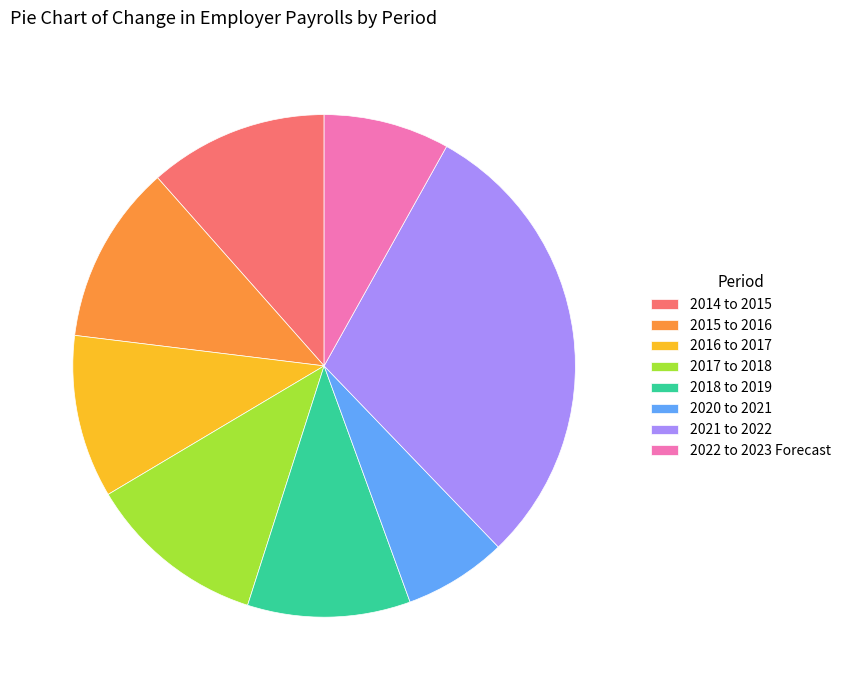

True or false: 2016 to 2017 accounts for 1% of the total.

False